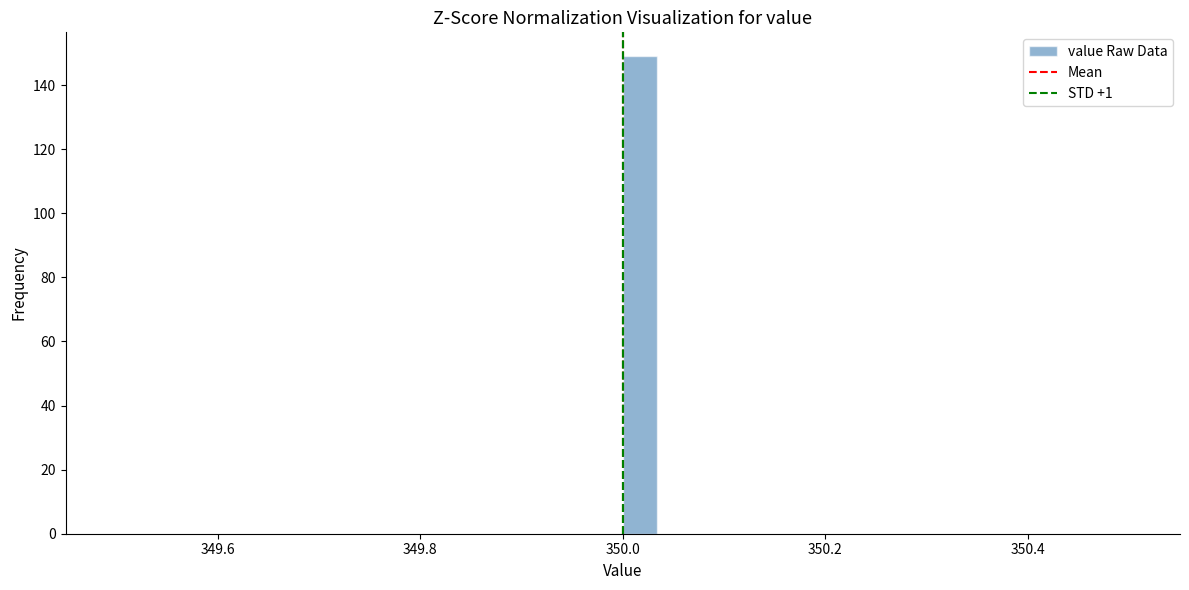

Around what value on the x-axis is the tallest bar? Give the approximate position of its centre, as read against the axis.

350.02